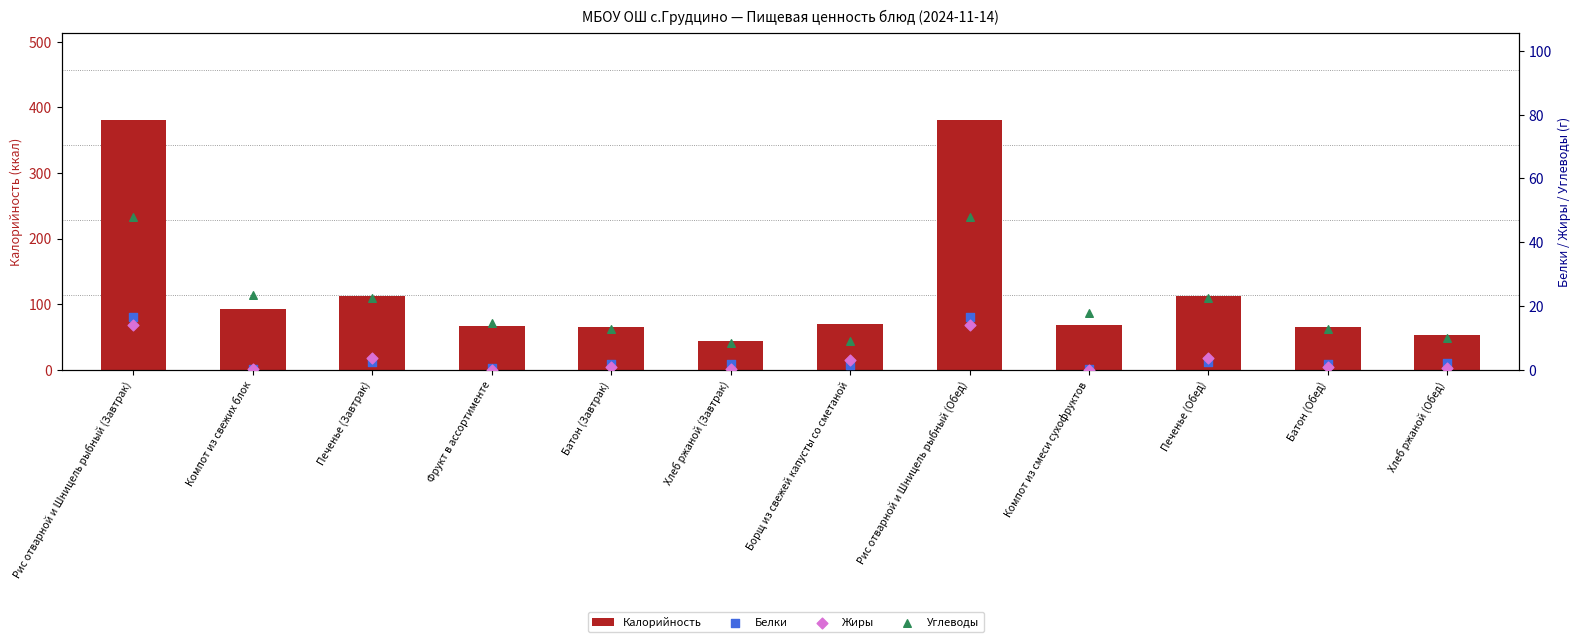

At how many categories does at least one series exceed 57?

10